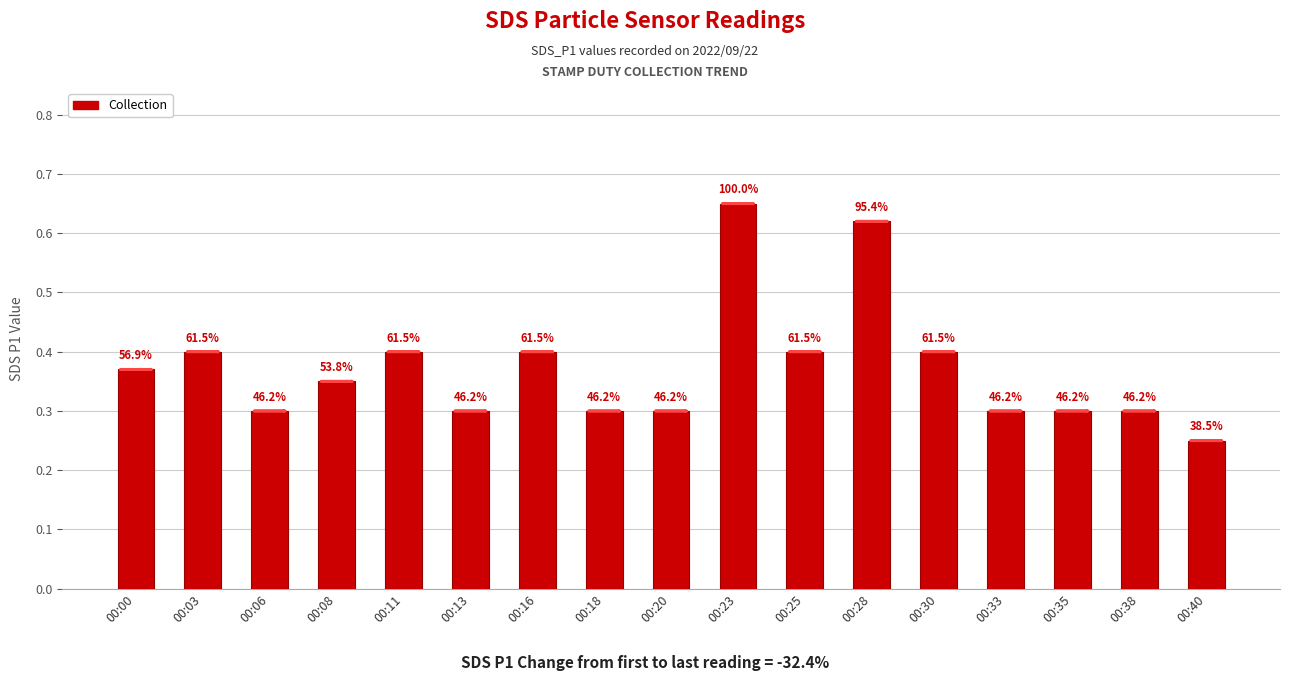

What is the sum of all values?

6.3